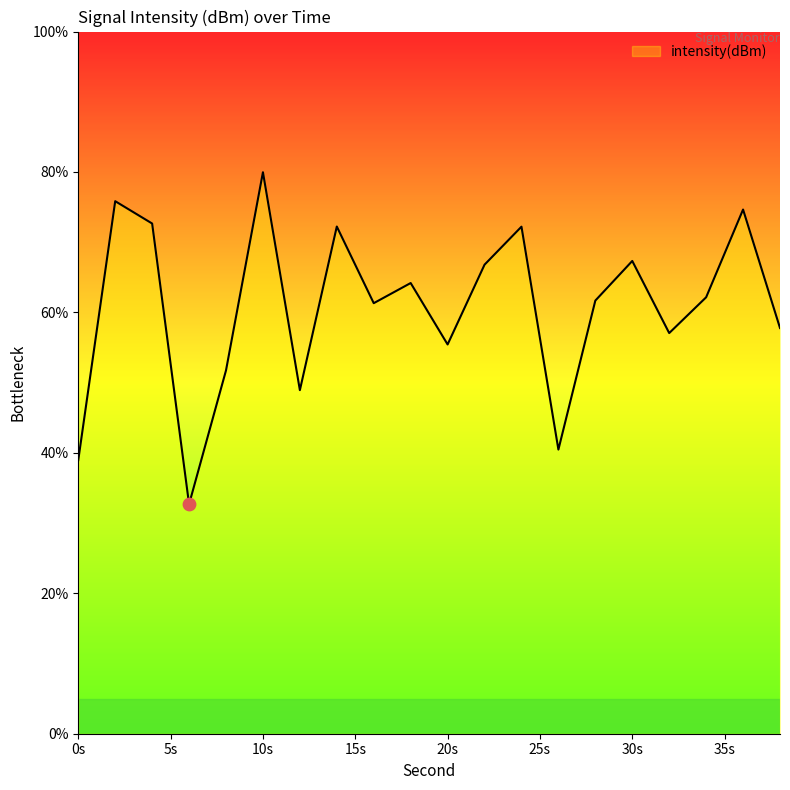

What is the smallest value displayed?

32.7